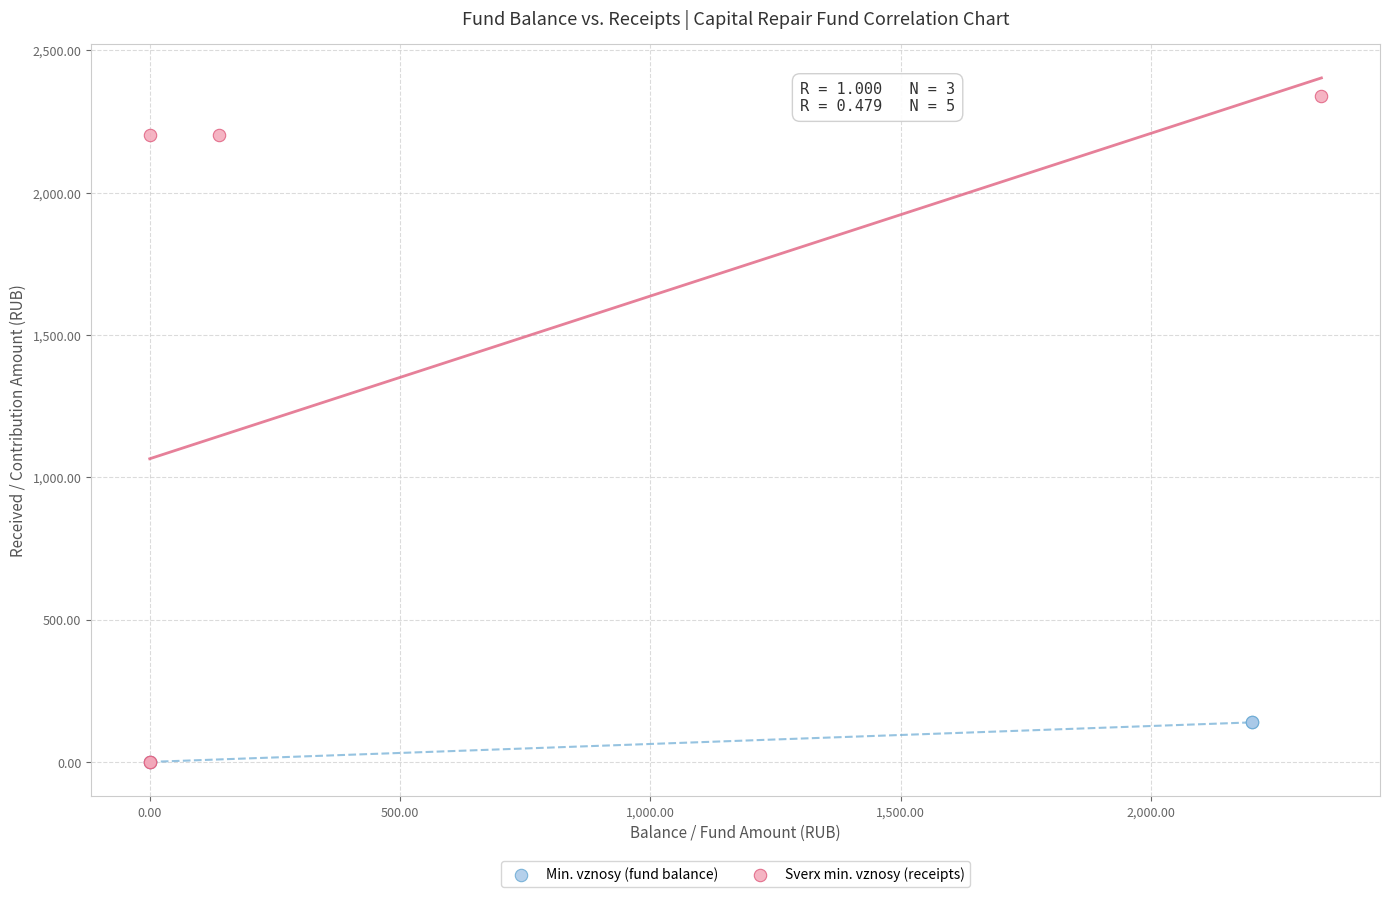

Which series has the widest spread of Y values?

Sverx min. vznosy (receipts)